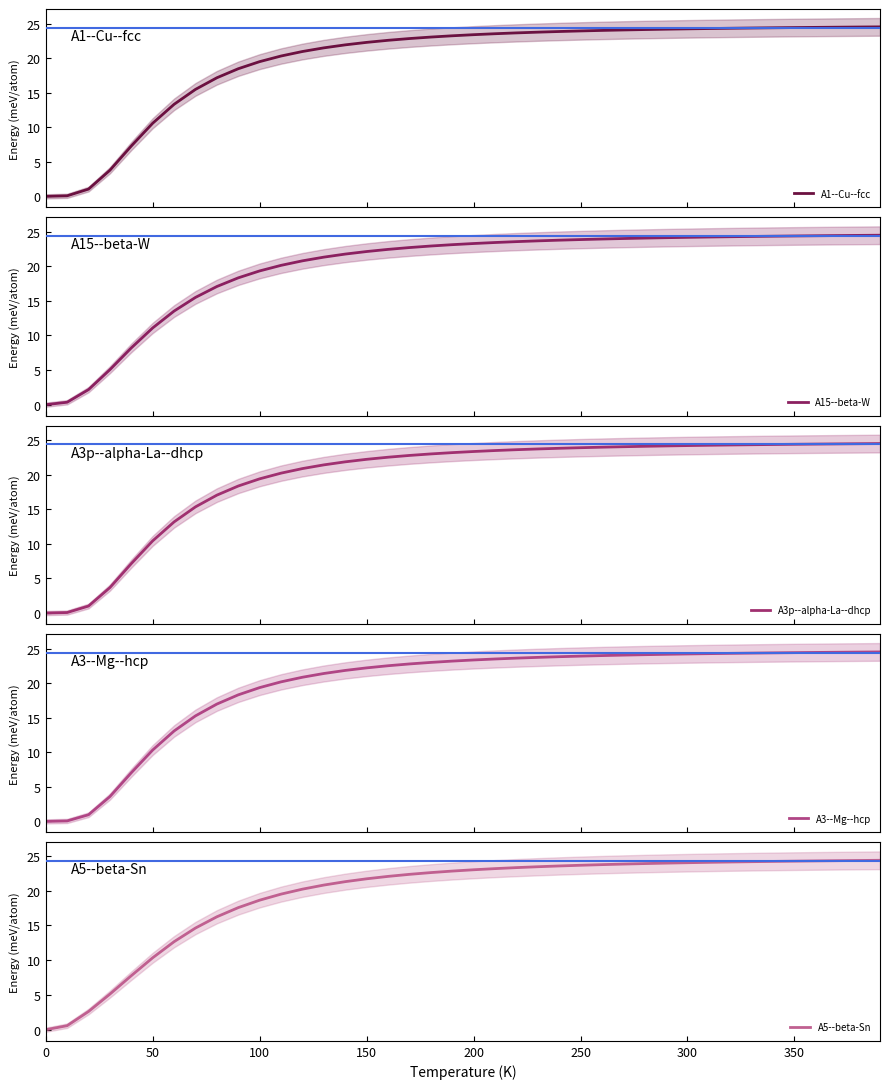

Reading left to right, transcribe all the data shown in this chart.

A1--Cu--fcc: 0.0	0.1	1.0	3.8	7.3	10.6	13.3	15.5	17.2	18.5	19.5	20.3	21.0	21.5	21.9	22.3	22.6	22.8	23.0	23.2	23.4	23.5	23.6	23.8	23.8	23.9	24.0	24.1	24.1	24.2	24.2	24.3	24.3	24.4	24.4	24.4	24.4	24.5	24.5	24.5
A15--beta-W: 0.0	0.4	2.2	5.1	8.2	11.1	13.5	15.5	17.1	18.3	19.3	20.1	20.8	21.3	21.8	22.1	22.4	22.7	22.9	23.1	23.3	23.4	23.6	23.7	23.8	23.9	23.9	24.0	24.1	24.1	24.2	24.2	24.3	24.3	24.3	24.4	24.4	24.4	24.5	24.5
A3p--alpha-La--dhcp: 0.0	0.1	1.0	3.7	7.2	10.4	13.2	15.4	17.1	18.4	19.4	20.2	20.9	21.4	21.9	22.2	22.5	22.8	23.0	23.2	23.4	23.5	23.6	23.7	23.8	23.9	24.0	24.1	24.1	24.2	24.2	24.3	24.3	24.3	24.4	24.4	24.4	24.5	24.5	24.5
A3--Mg--hcp: 0.0	0.1	1.0	3.6	7.0	10.3	13.1	15.3	17.0	18.3	19.3	20.2	20.8	21.4	21.8	22.2	22.5	22.8	23.0	23.2	23.3	23.5	23.6	23.7	23.8	23.9	24.0	24.0	24.1	24.2	24.2	24.3	24.3	24.3	24.4	24.4	24.4	24.5	24.5	24.5
A5--beta-Sn: 0.0	0.6	2.6	5.1	7.8	10.3	12.7	14.6	16.2	17.6	18.6	19.5	20.2	20.8	21.3	21.7	22.0	22.3	22.6	22.8	23.0	23.2	23.3	23.4	23.5	23.6	23.7	23.8	23.9	24.0	24.0	24.1	24.1	24.2	24.2	24.2	24.3	24.3	24.3	24.4